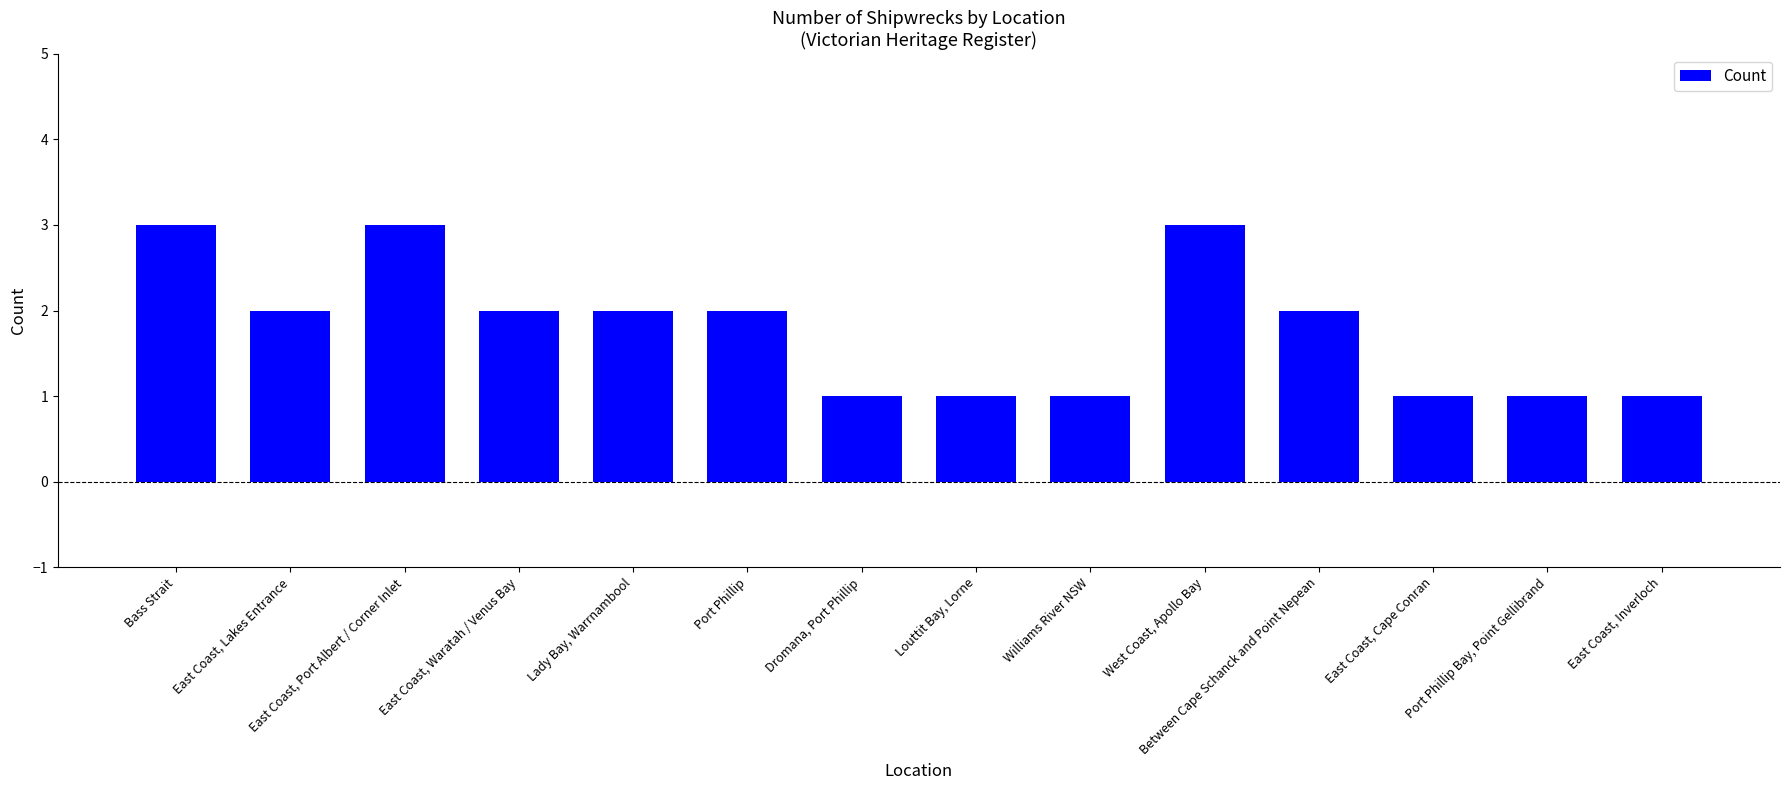

What is the greatest value displayed?

3